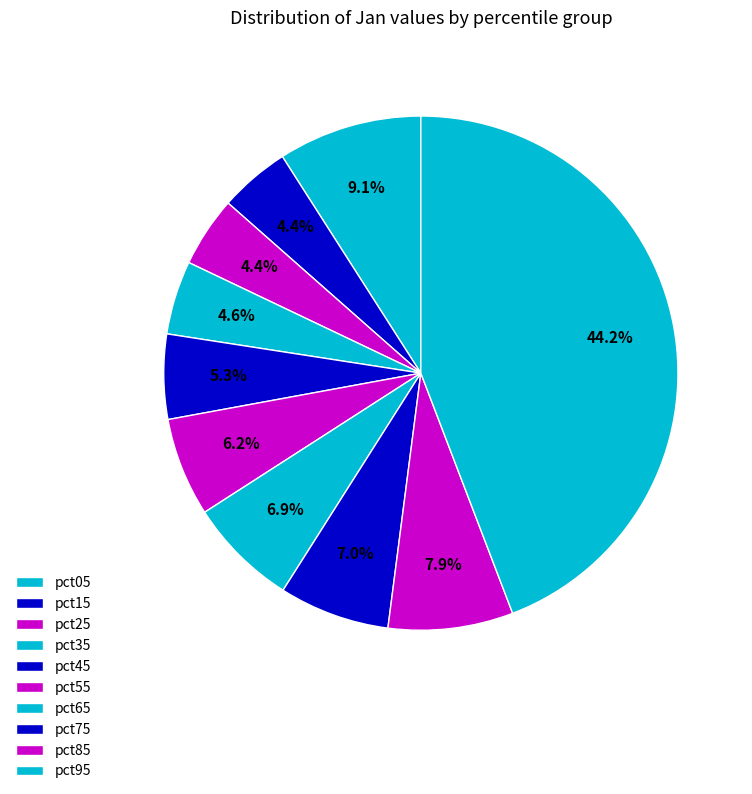

What percentage is the pct65 slice, to the nearest percent?

7%